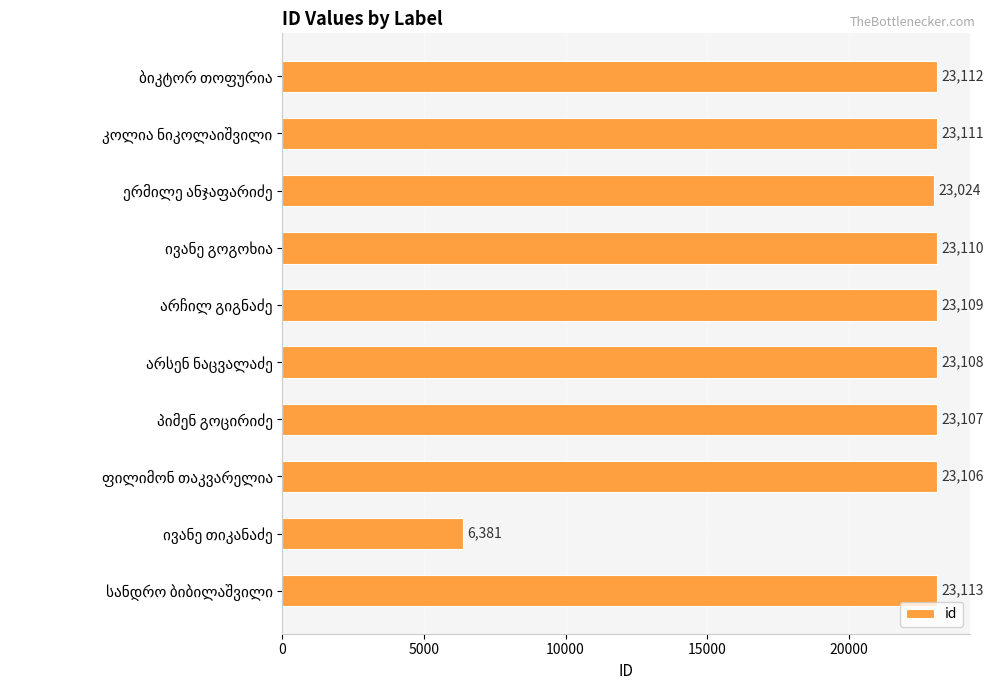

What is the value of the 4th bar from the top?

23110